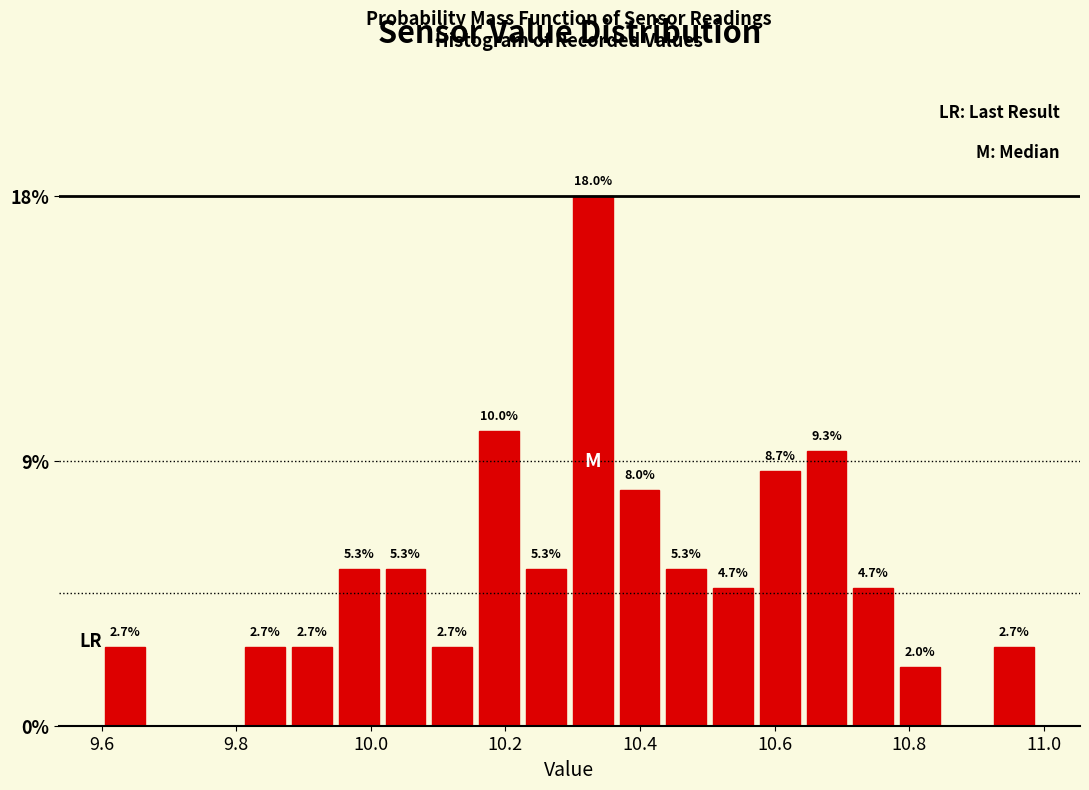

Read against the x-axis, roughly where is the centre of the tallest bar?

10.32